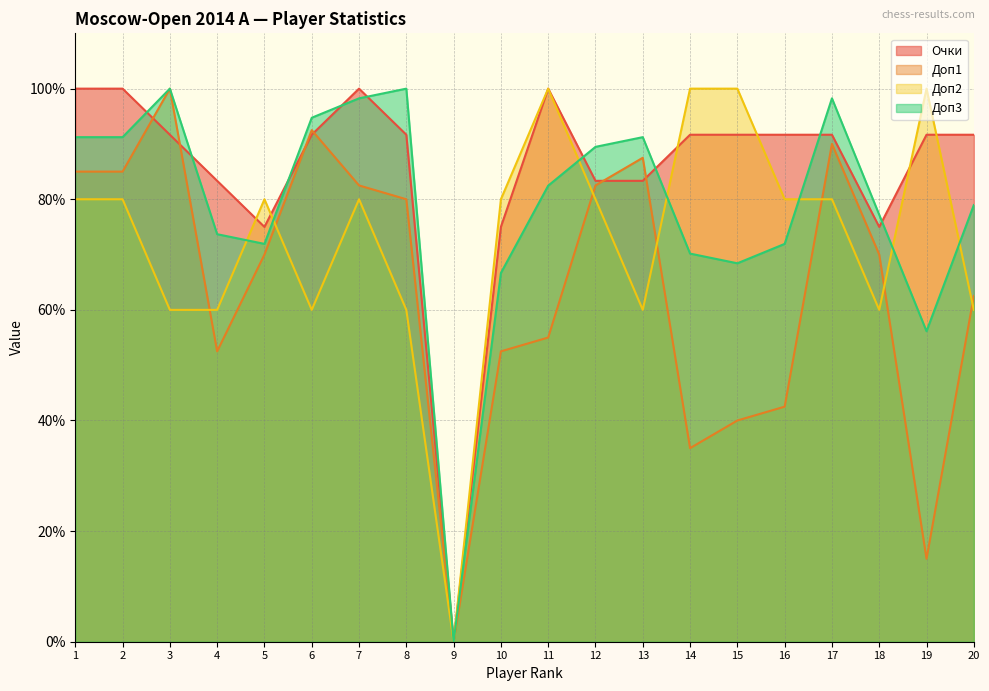

Which series ends up on top after the final intersection of Доп3 and Доп2?

Доп3